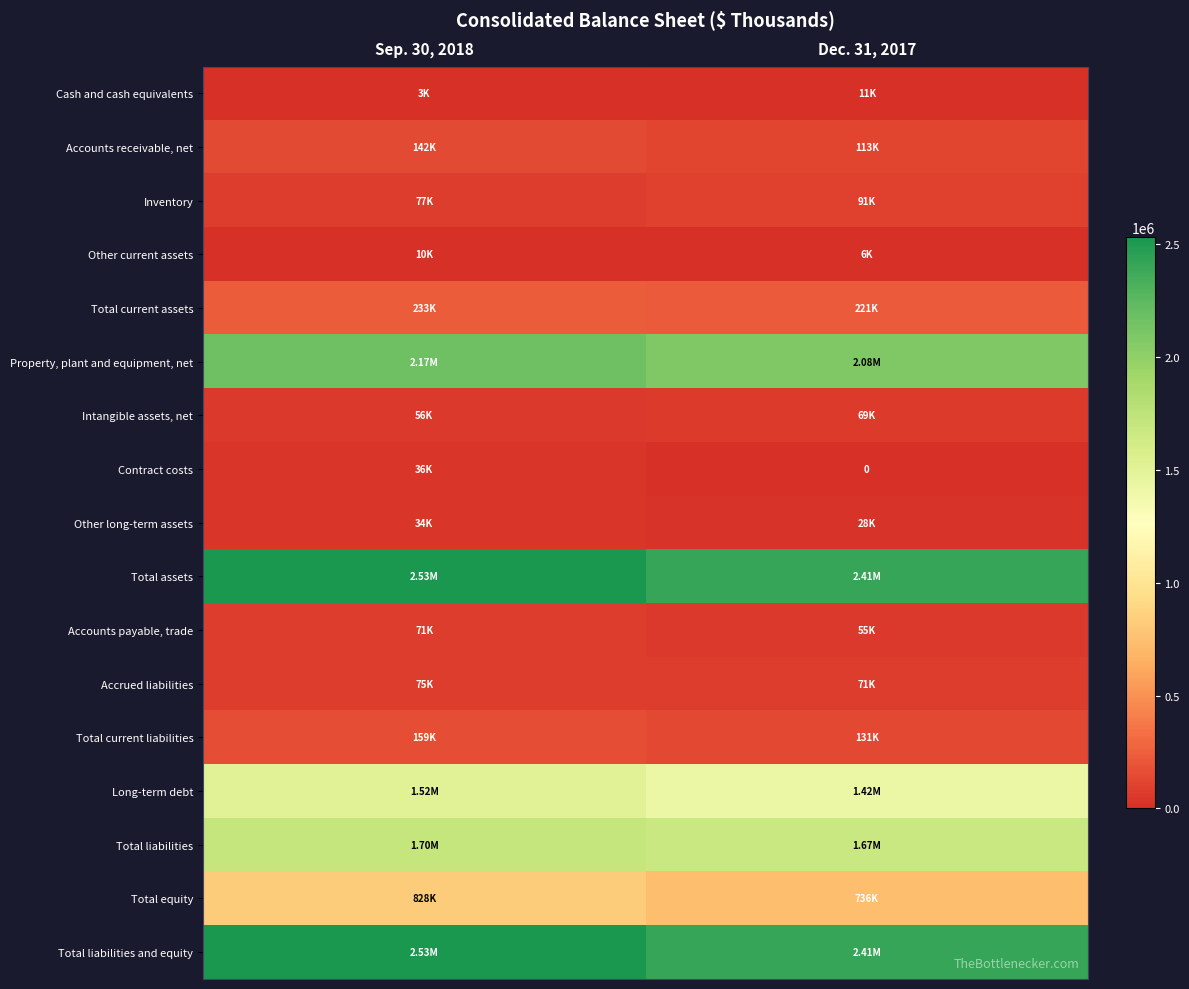

At which category is the sum across all series the highest?

Sep. 30, 2018